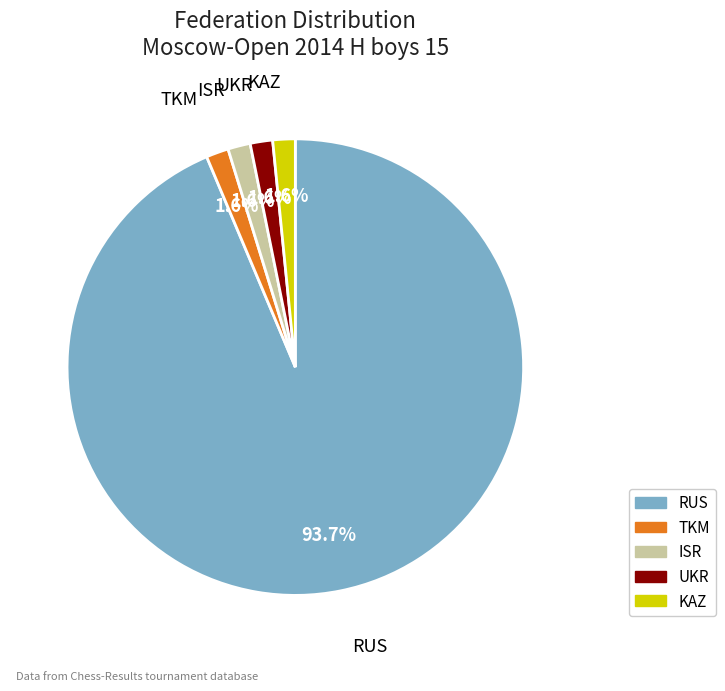

Which slice represents more than half of the pie?

RUS